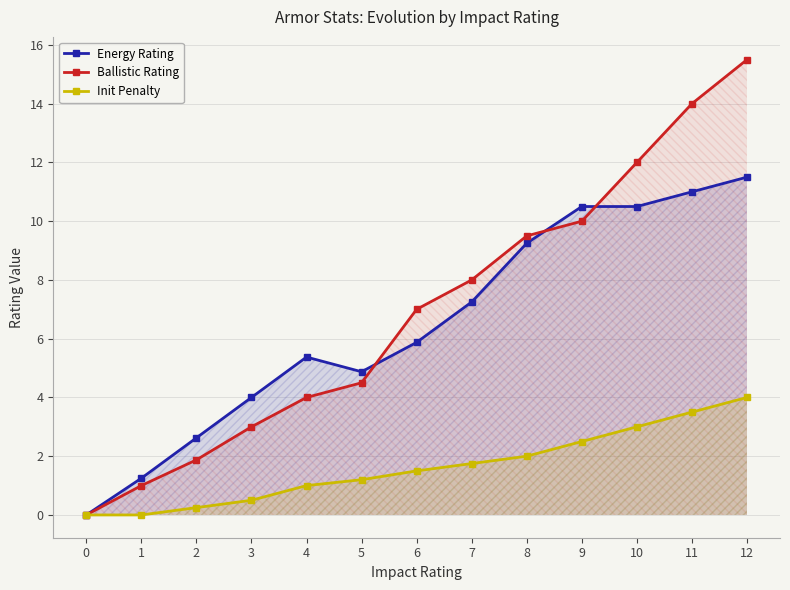

How many values in the Init Penalty series are below 1?

4